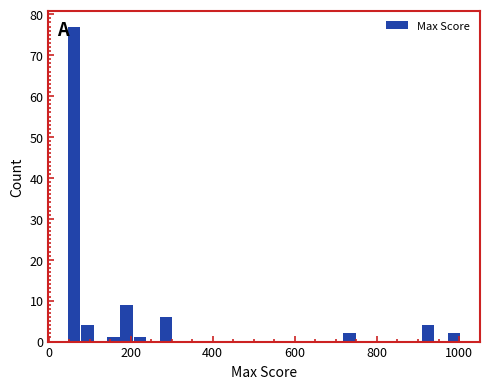

Around what value on the x-axis is the tallest bar? Give the approximate position of its centre, as read against the axis.

60